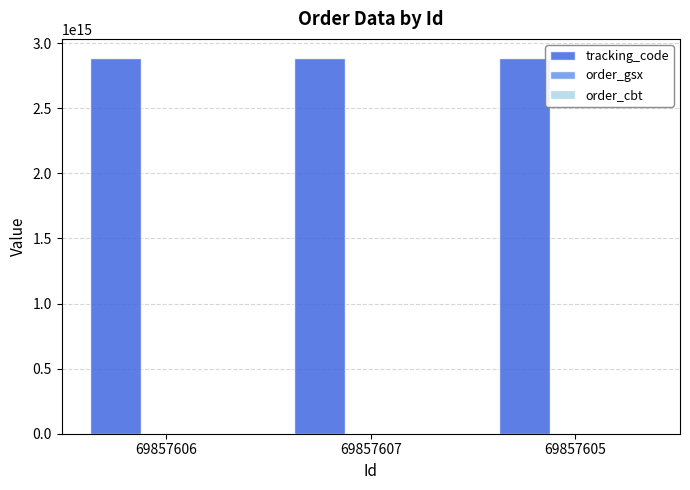

Which series has the largest total across all categories?

tracking_code